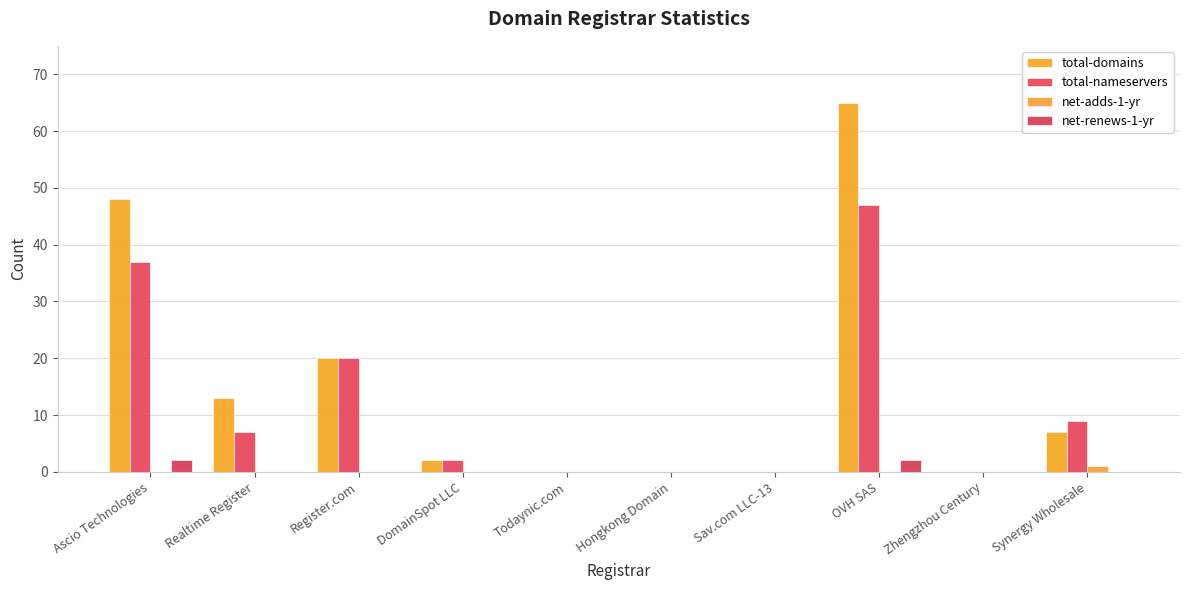

How many series are shown in this chart?

4